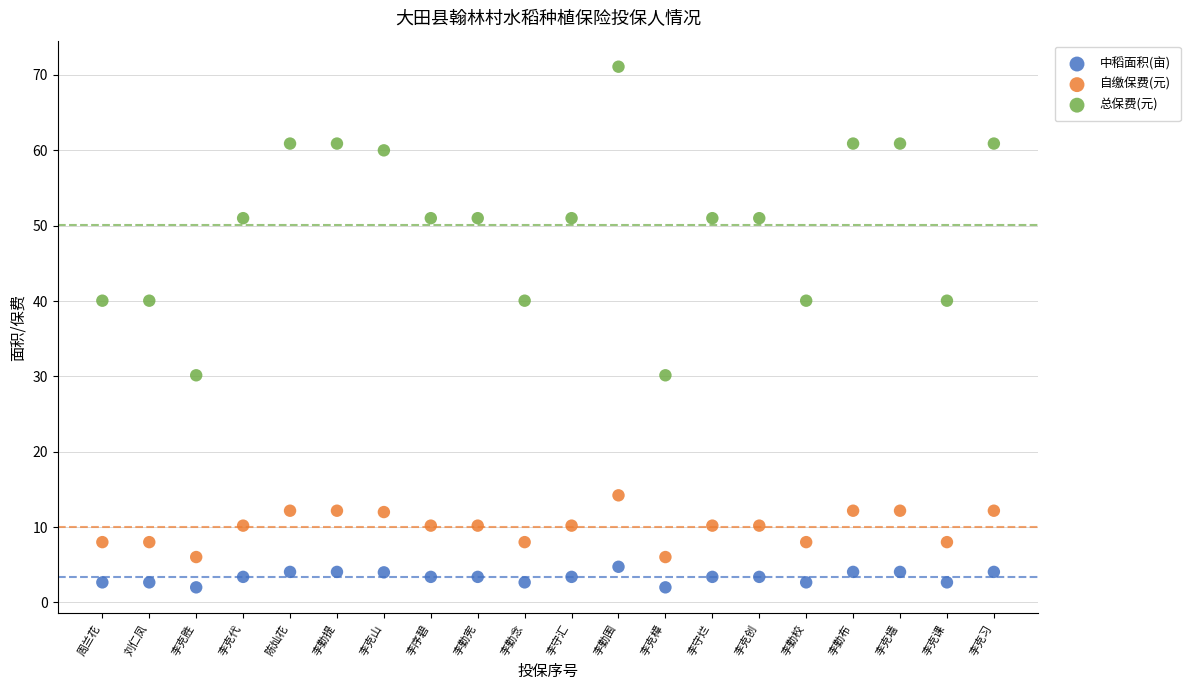

What are all the series names shown in the legend?

中稻面积(亩), 自缴保费(元), 总保费(元)